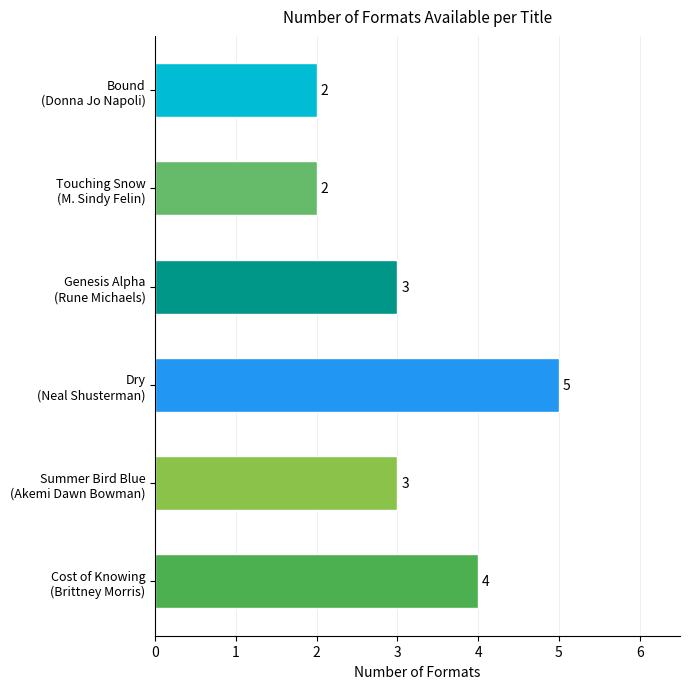

How many values are between 2 and 4?

5